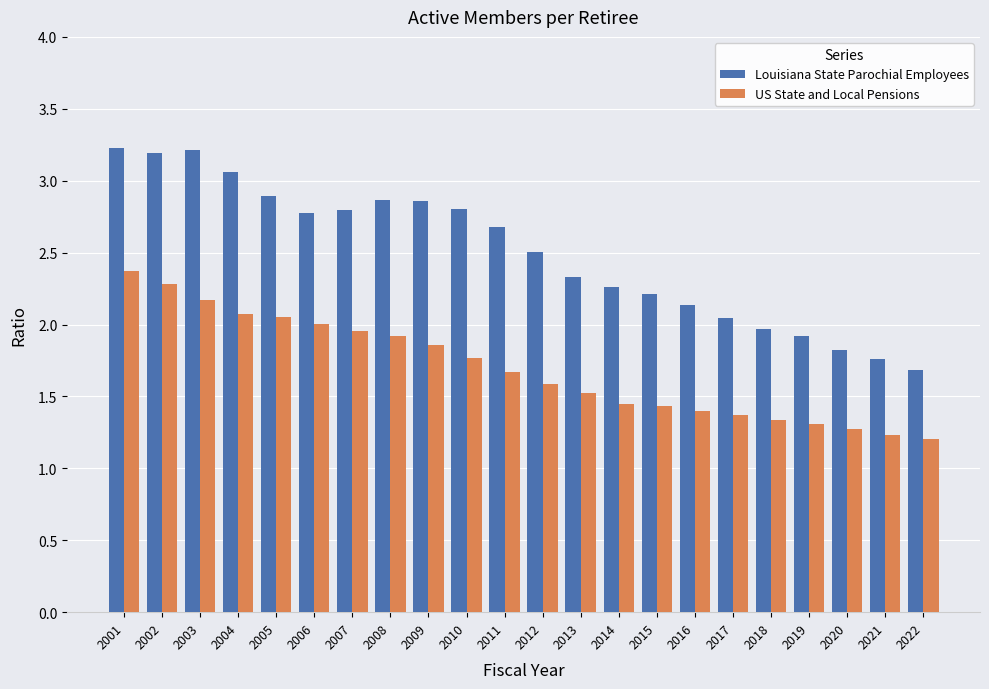

Read the US State and Local Pensions value at 2019.

1.3